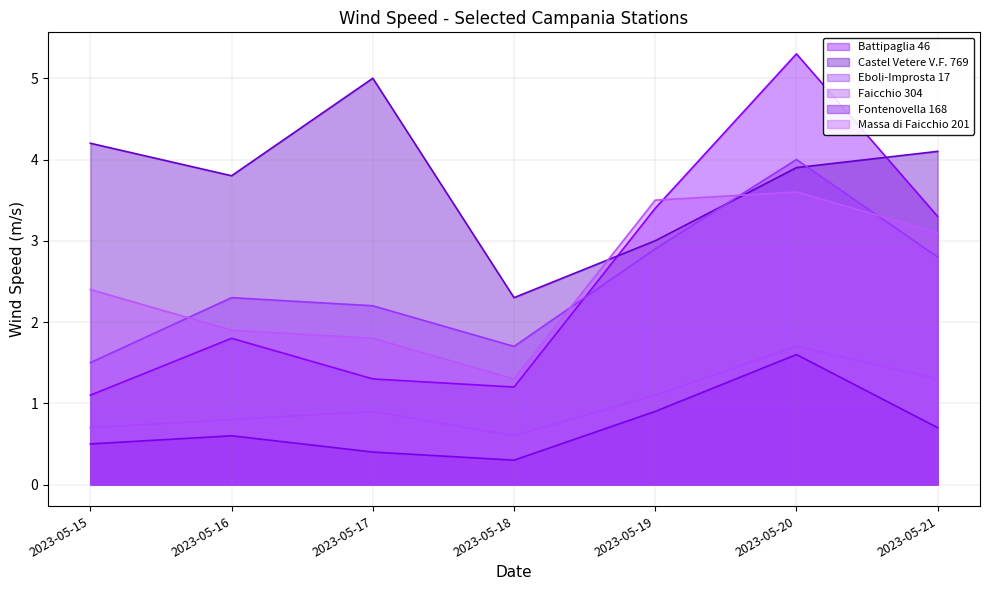

Reading left to right, extract all data points from this chart.

Battipaglia 46: 1.1	1.8	1.3	1.2	3.4	5.3	3.3
Castel Vetere V.F. 769: 4.2	3.8	5.0	2.3	3.0	3.9	4.1
Eboli-Improsta 17: 1.5	2.3	2.2	1.7	2.9	4.0	2.8
Faicchio 304: 0.7	0.8	0.9	0.6	1.1	1.7	1.3
Fontenovella 168: 0.5	0.6	0.4	0.3	0.9	1.6	0.7
Massa di Faicchio 201: 2.4	1.9	1.8	1.3	3.5	3.6	3.1